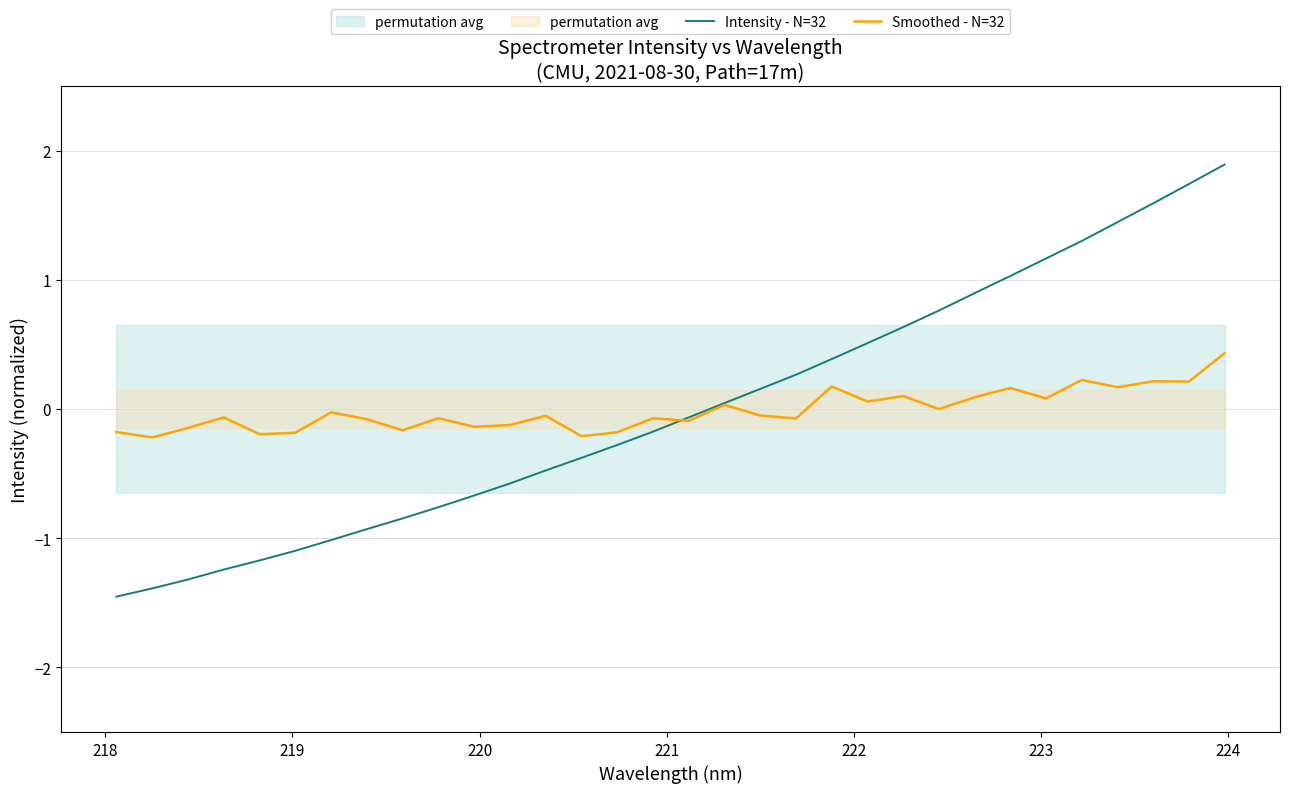

What is the highest value of the Intensity - N=32 series?

1.9